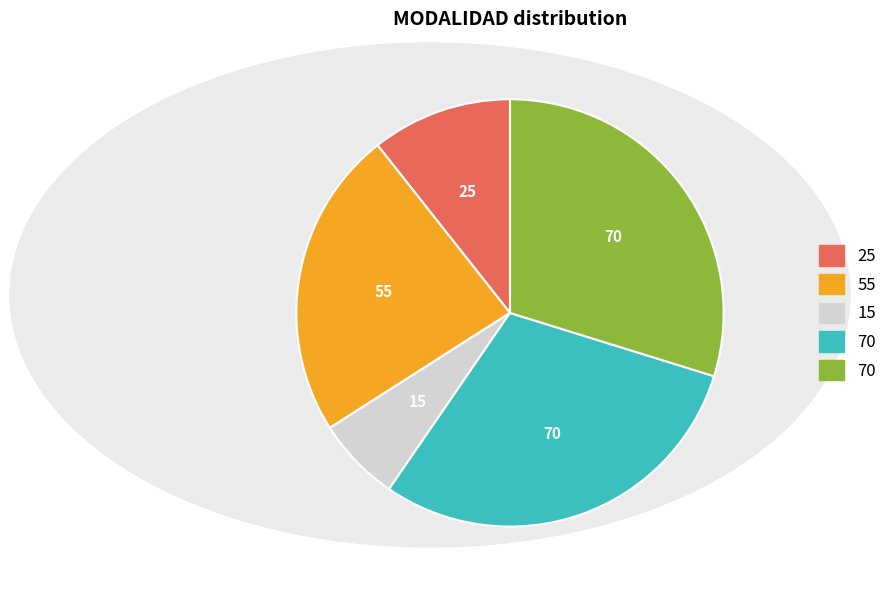

Is there any slice that represents more than half of the pie?

No